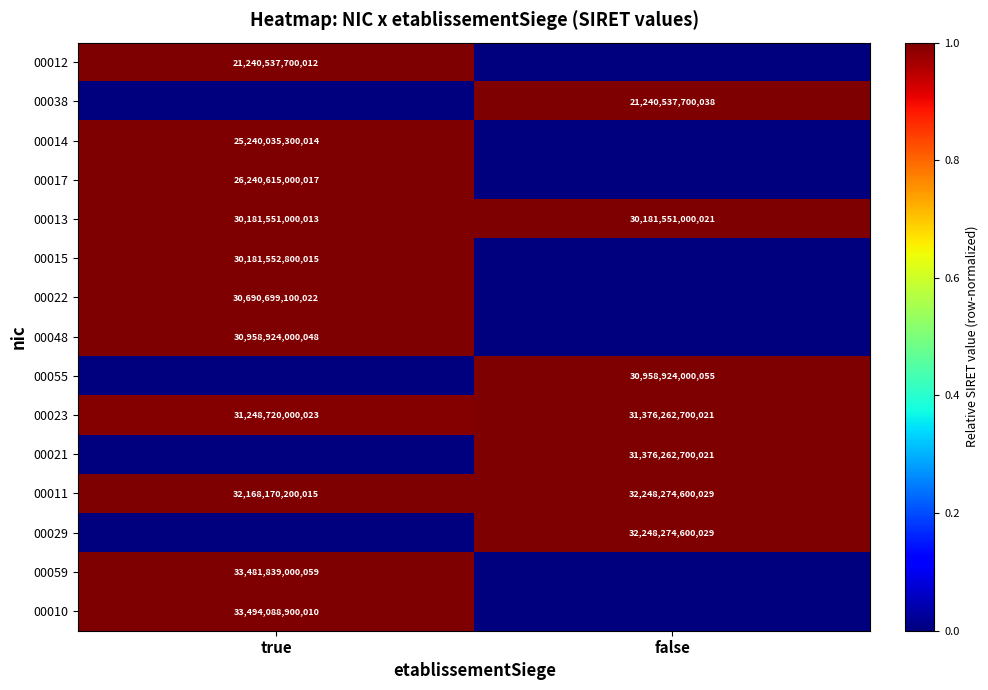

Is the value of 00048 at true greater than the value of 00059 at true?

No